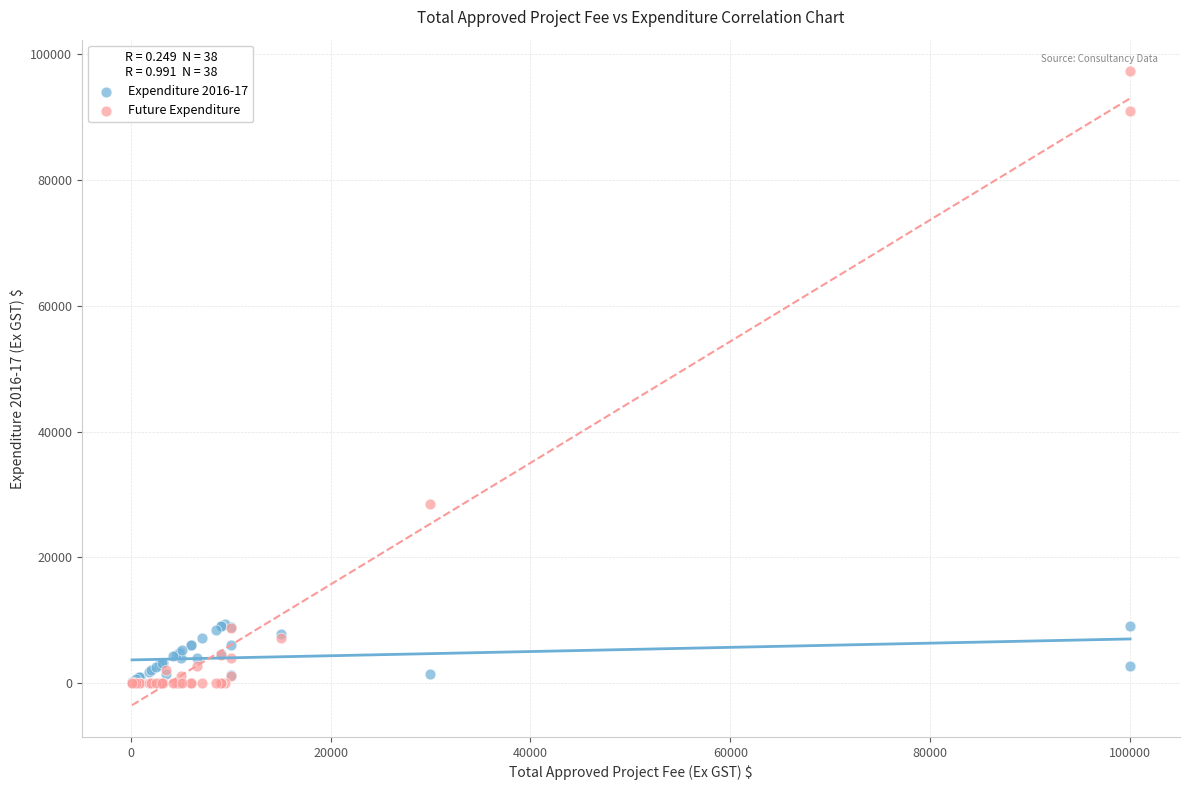

In the Future Expenditure series, what Y value is closest to 48643?

28500.0